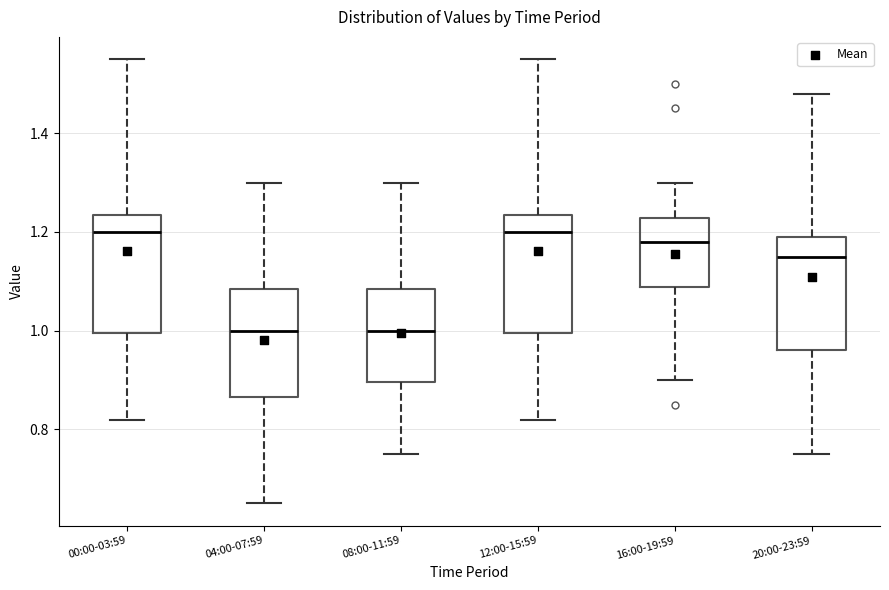

Where does the upper whisker of the box for 08:00-11:59 end on the y-axis? The values are not printed on the chart, so give them approximately, as read against the axis.

1.30